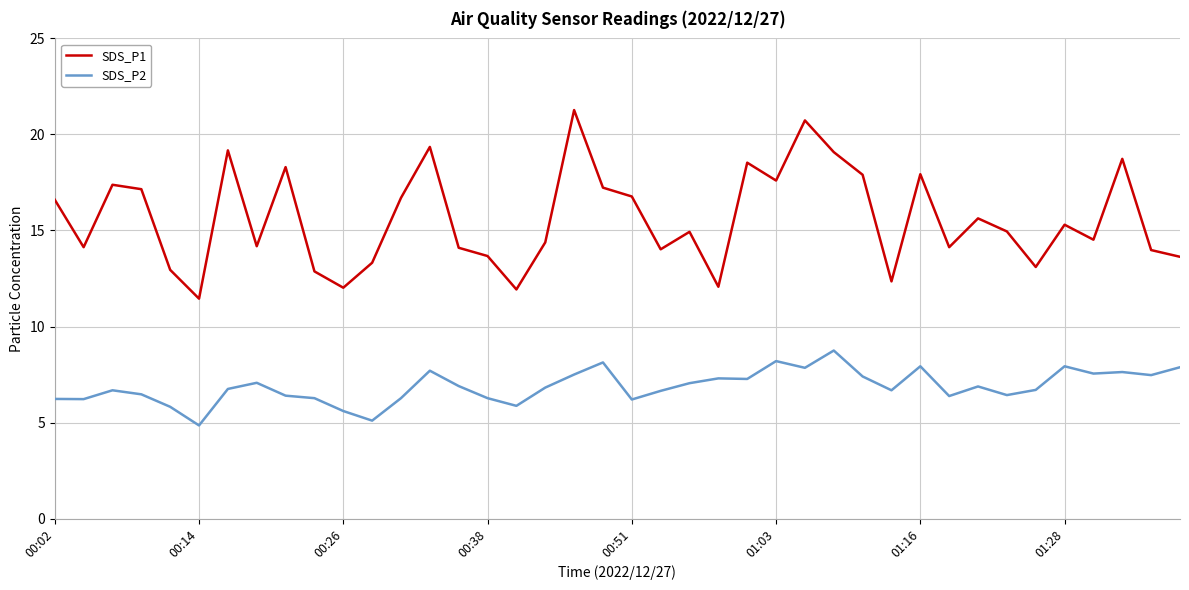

What is the highest value of the SDS_P2 series?

8.8